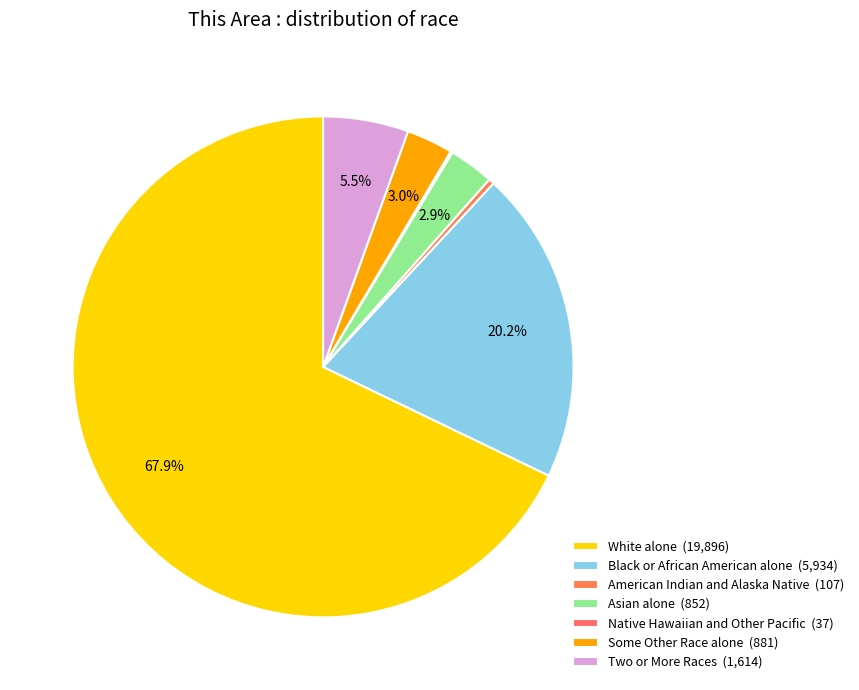

How many segments does this pie chart have?

7